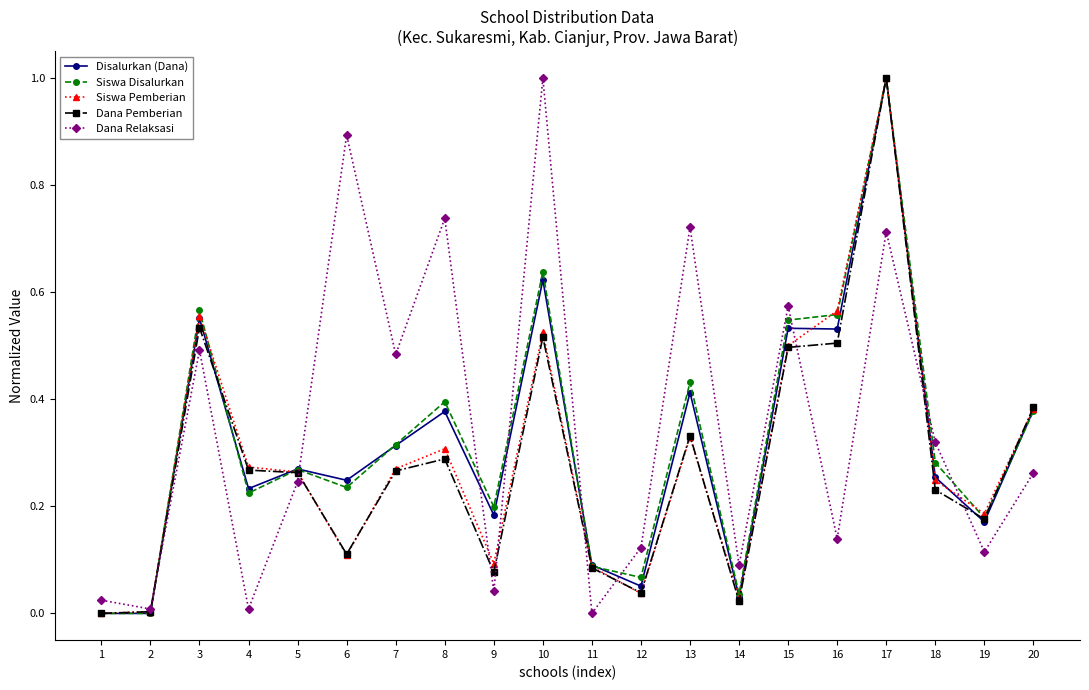

How many interior local peaks does the Dana Relaksasi series have?

7